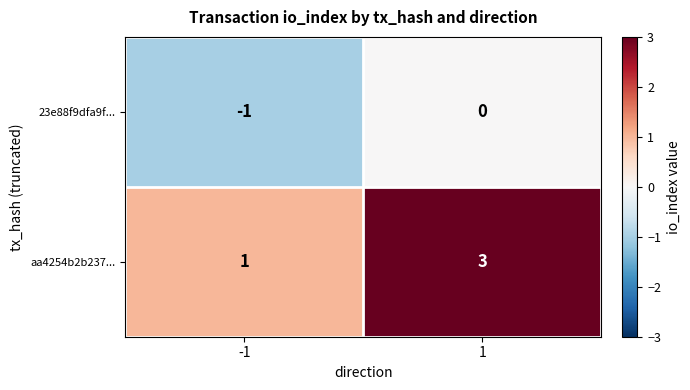

Reading right to left, extract all data points from this chart.

23e88f9dfa9f...: 0	-1
aa4254b2b237...: 3	1